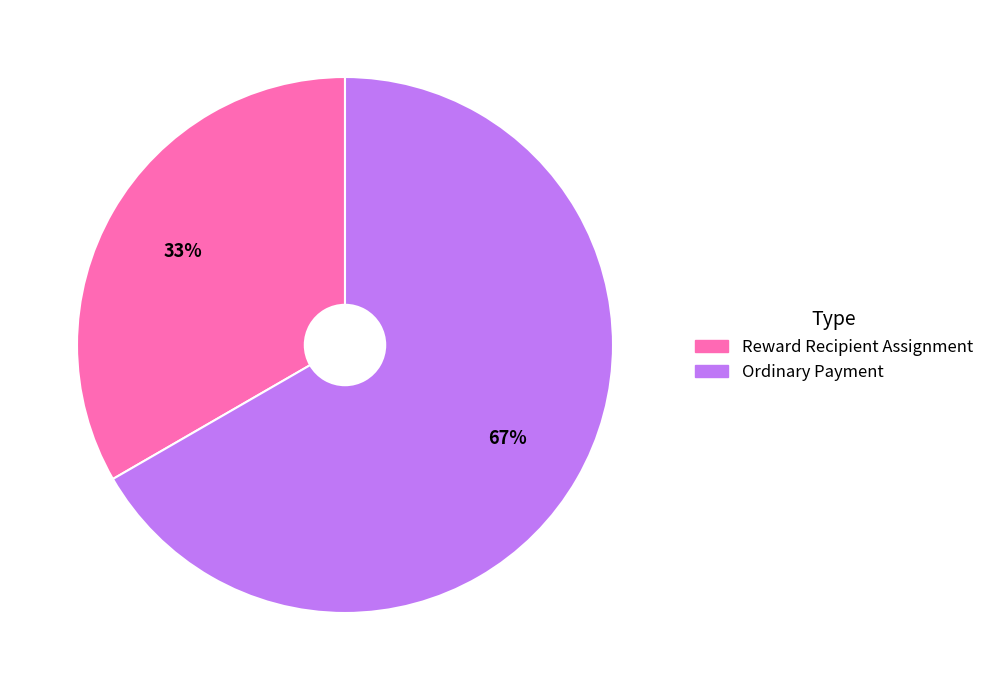

Rank the categories by value from highest to lowest.

Ordinary Payment, Reward Recipient Assignment